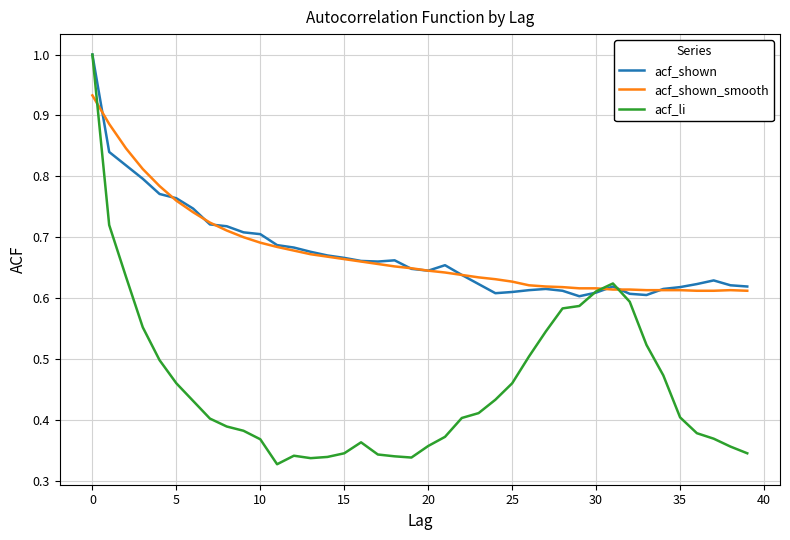

What is the greatest value displayed?

1.0